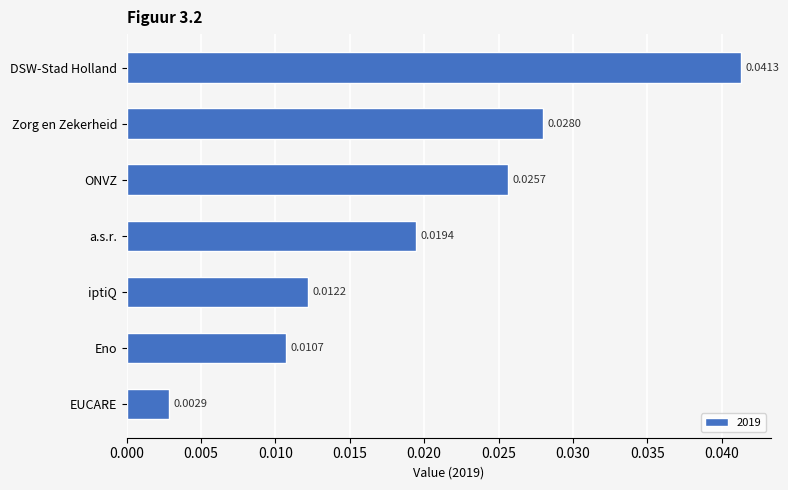

Where is the data nearest to the value 0?

EUCARE